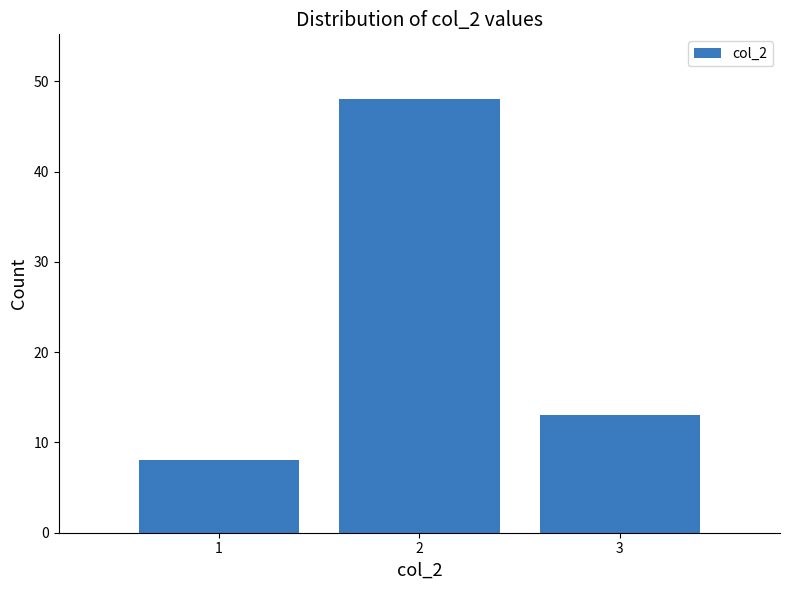

What is the height of the bar covering 1.5 to 2.5 on the x-axis? The values are not printed on the chart, so give them approximately, as read against the axis.

48